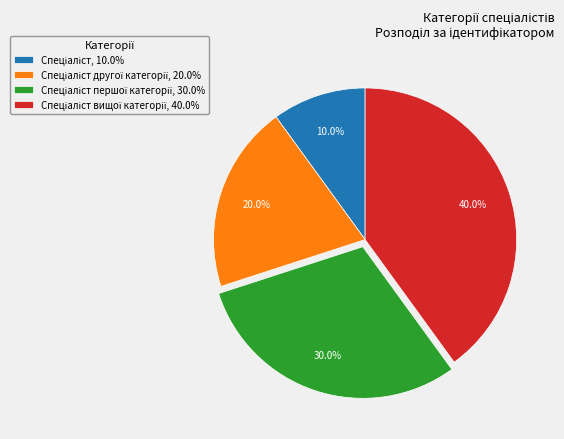

Is there a majority slice in this chart?

No